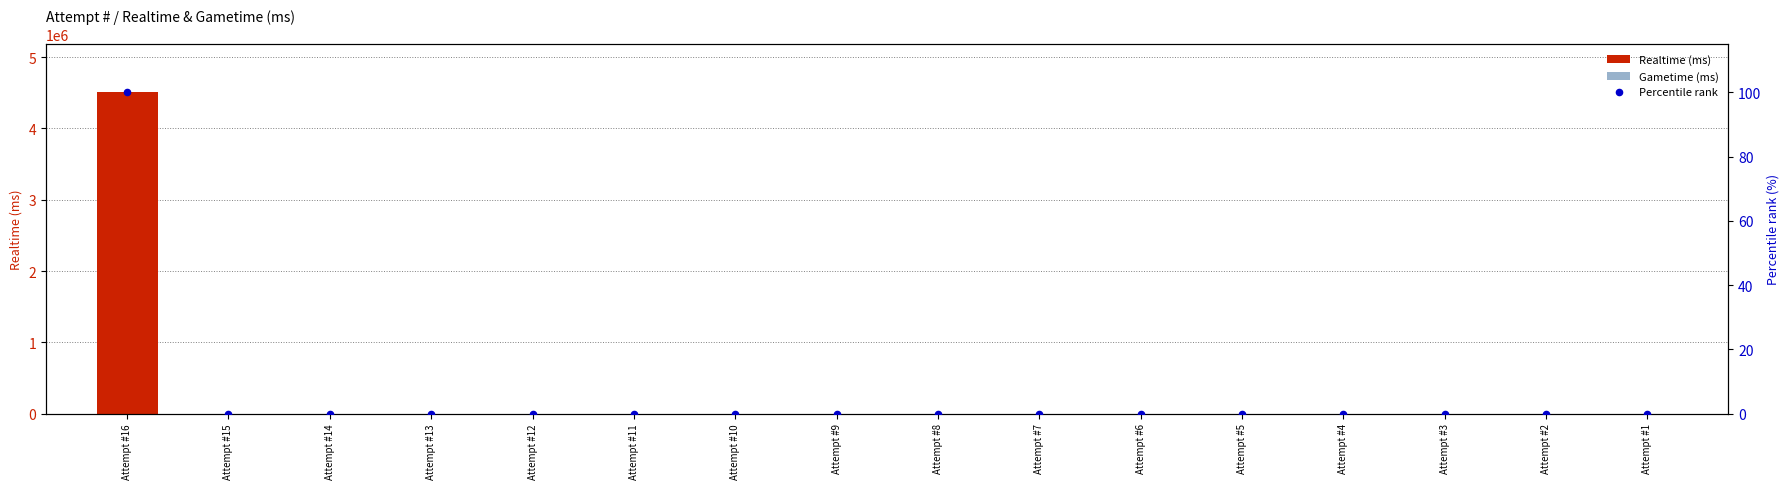

What are all the series names shown in the legend?

Realtime (ms), Gametime (ms), Percentile rank